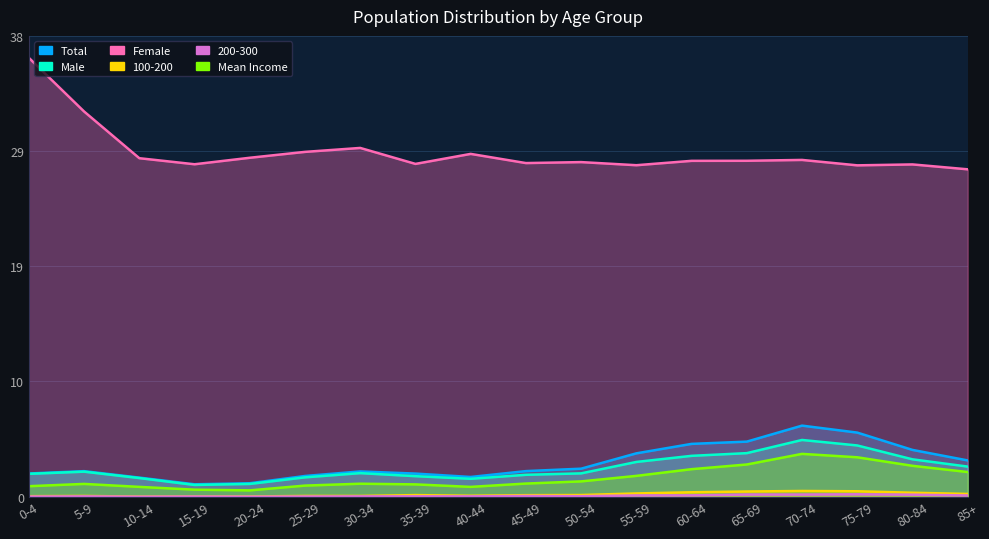

Where does the Male series first go above 1?

0-4